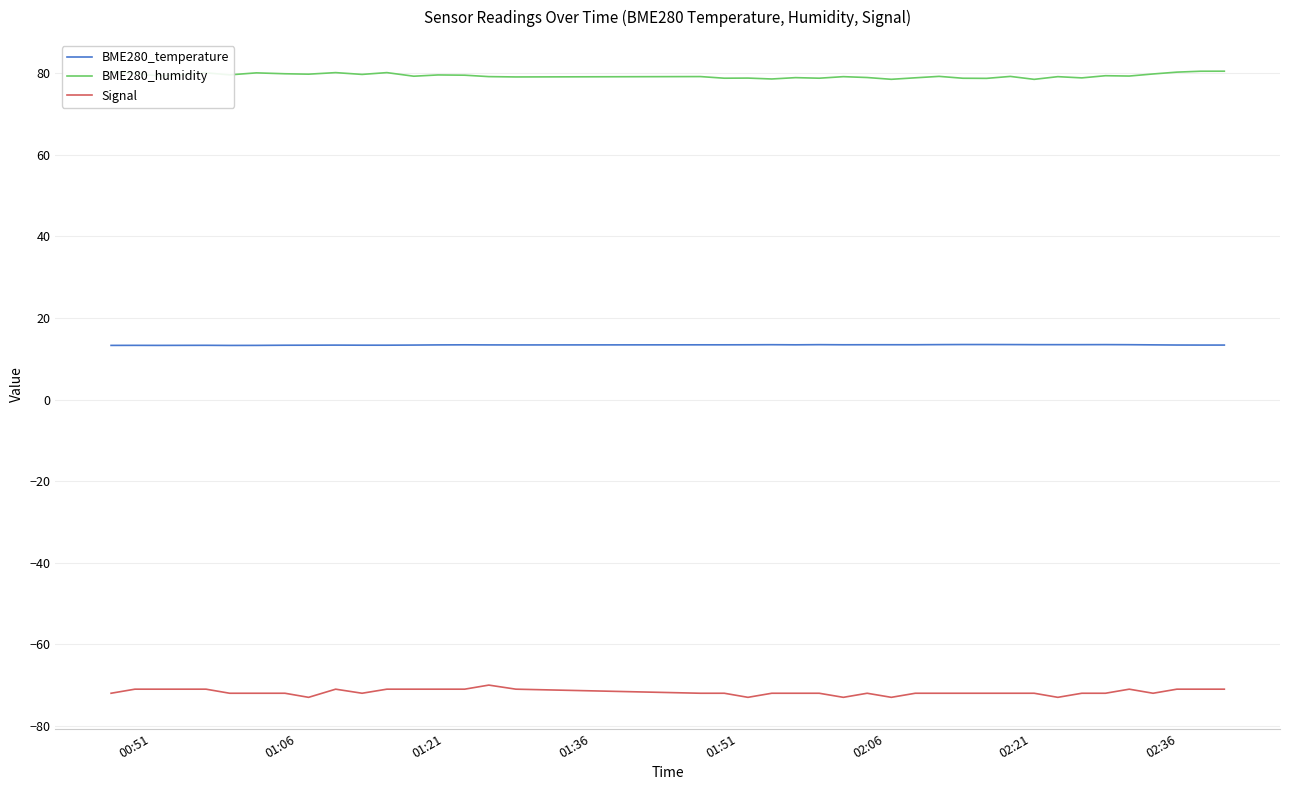

What is the smallest value displayed?

-73.0